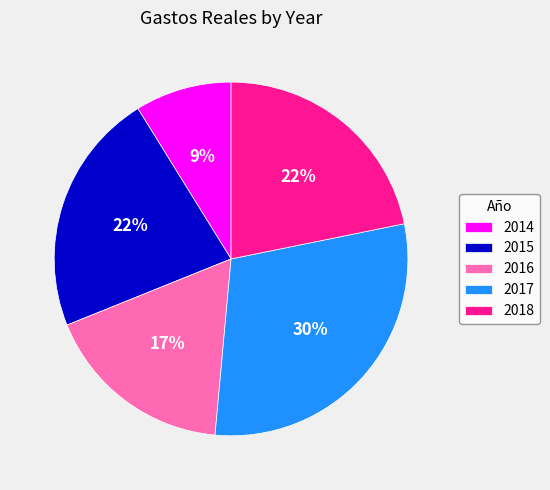

The 2015 slice represents 15% of the pie. True or false?

False